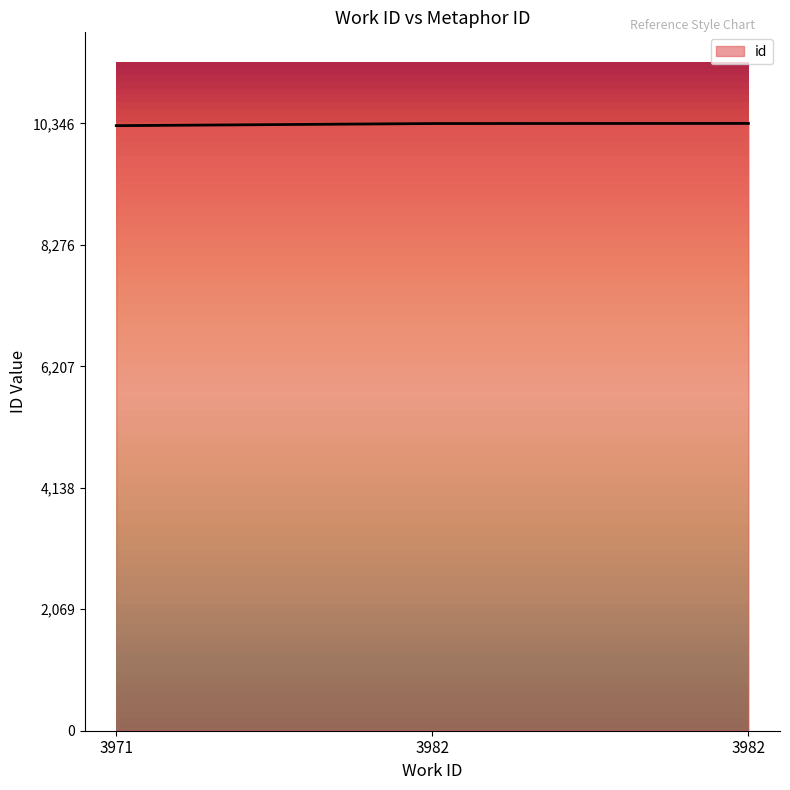

What is the difference between the second highest and minimum values?

36